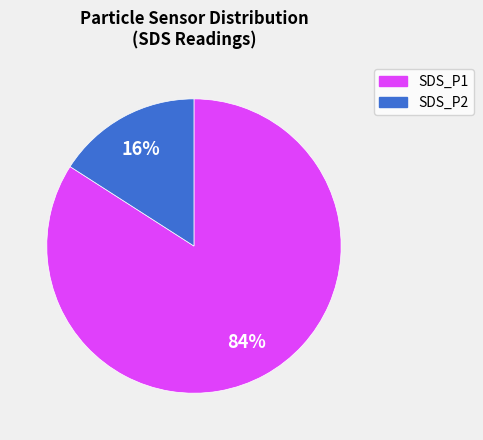

To the nearest percent, what is the average slice percentage?

50%